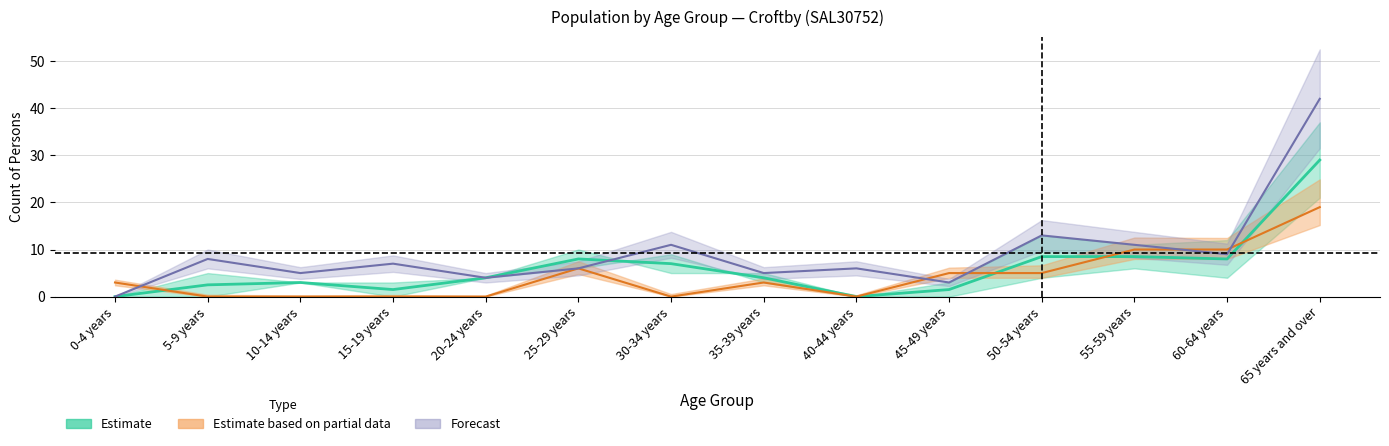

Is it true that Non-Indigenous Females equals 0.0 at 10-14 years?

True